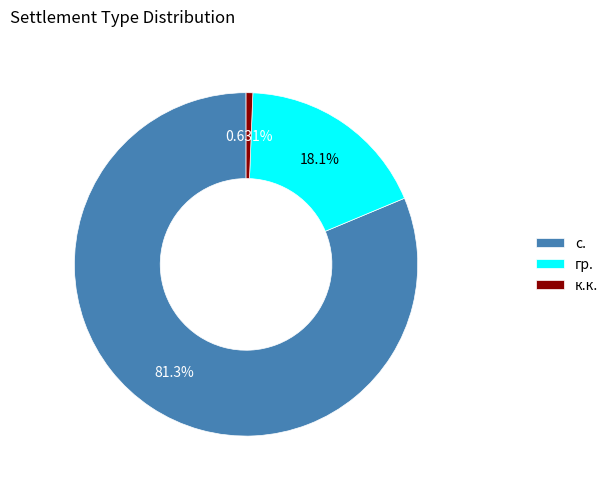

How many slices are in this pie chart?

3